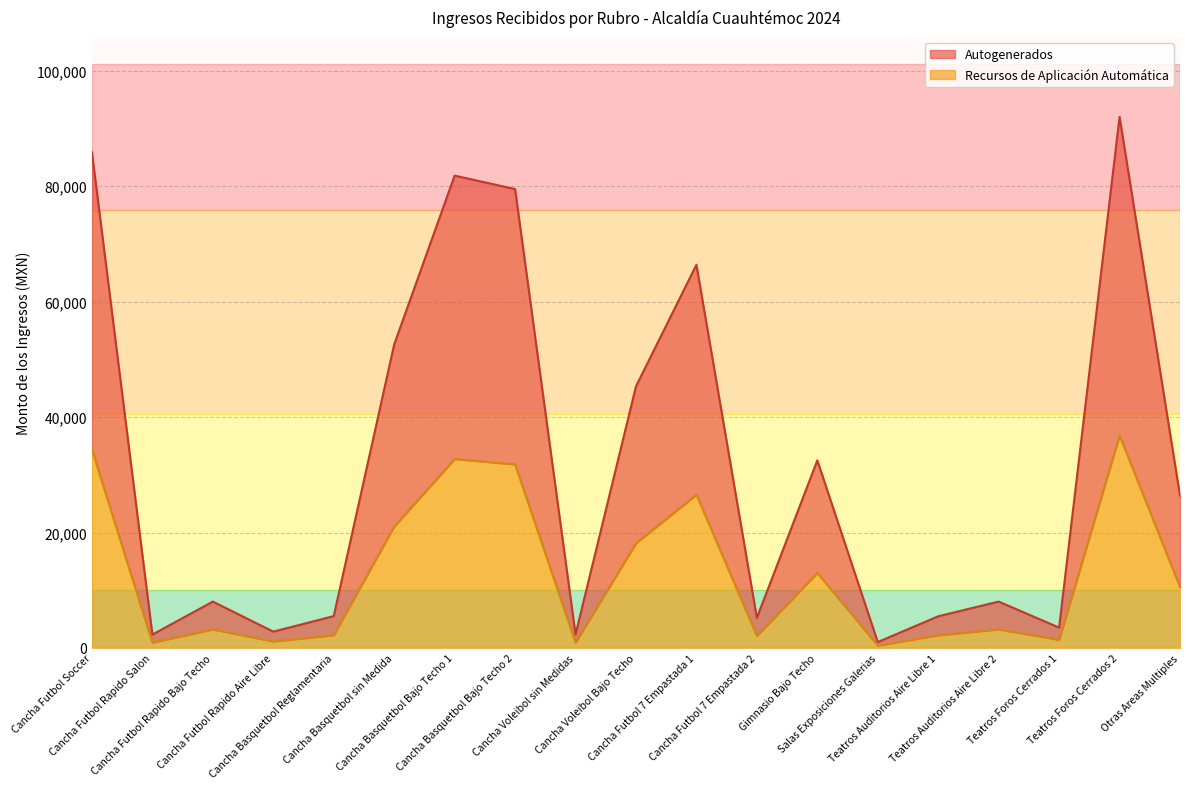

What is the smallest value displayed?

406.4